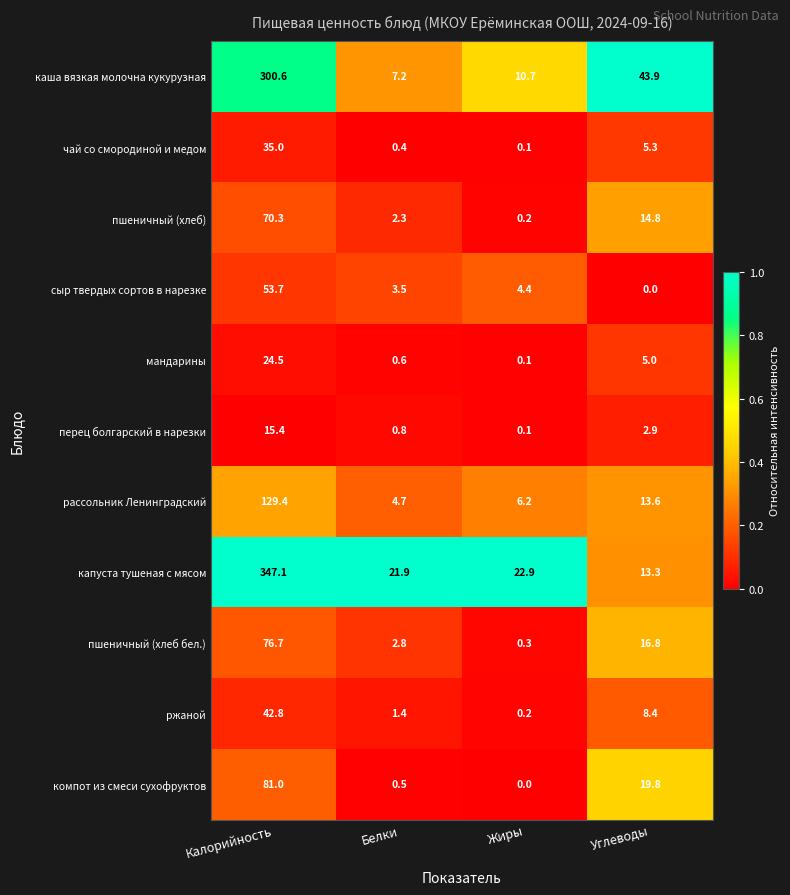

At which category is the sum across all series the highest?

Калорийность